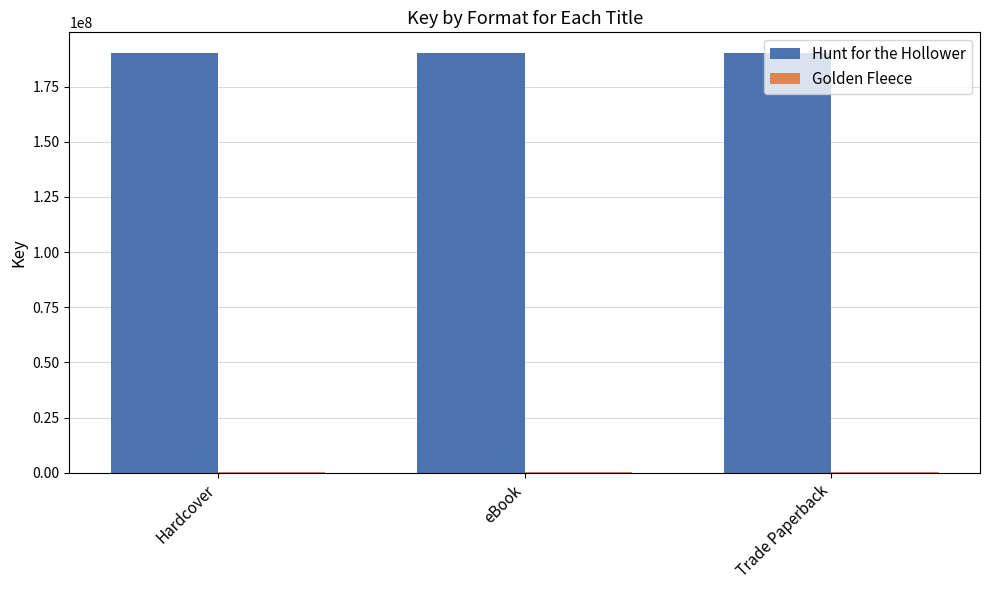

What is the sum of all Hunt for the Hollower values?

570278583